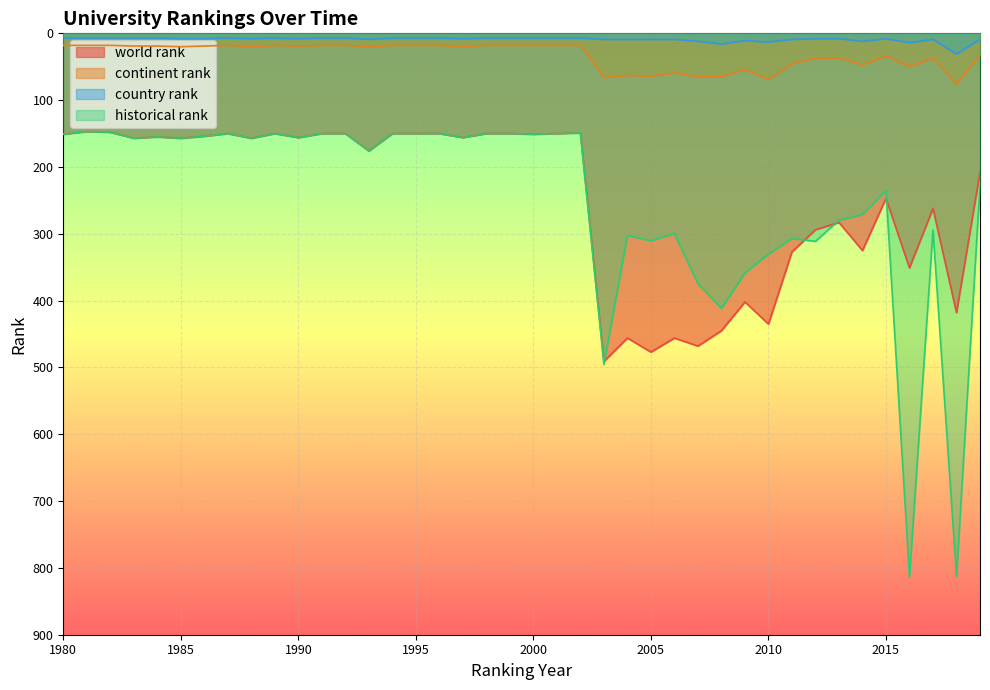

At which category is the sum across all series the highest?

2018